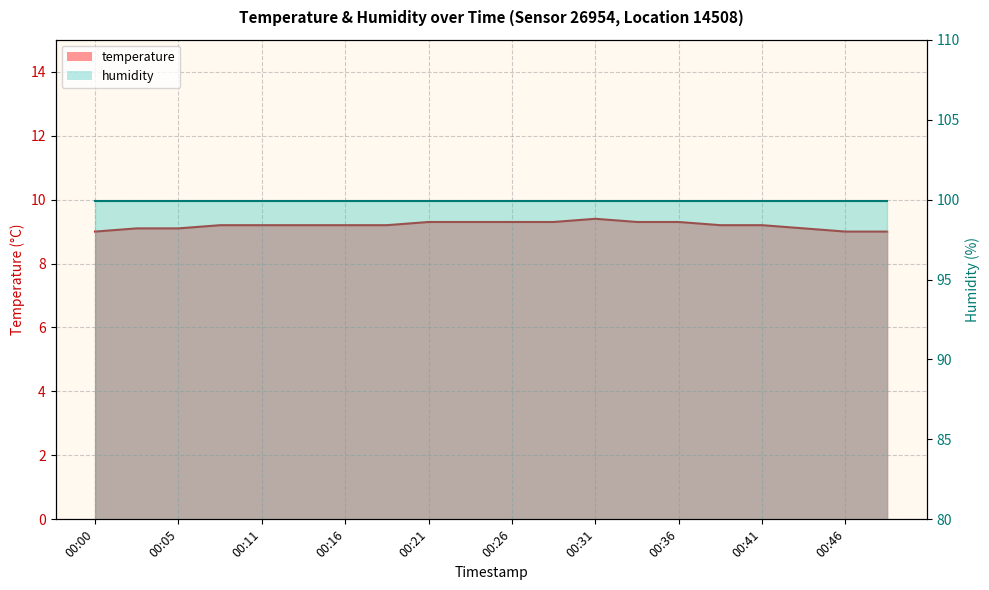

What is the value of the 14th point from the left?

9.3